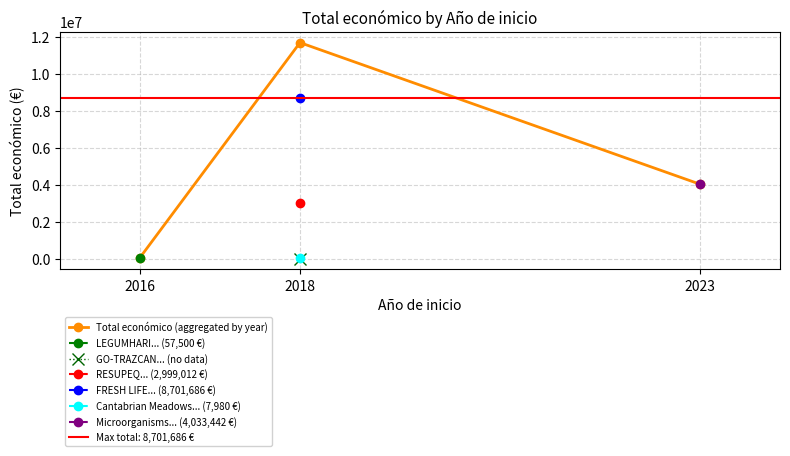

What is the approximate value at 2018, to the nearest 100?

11708700